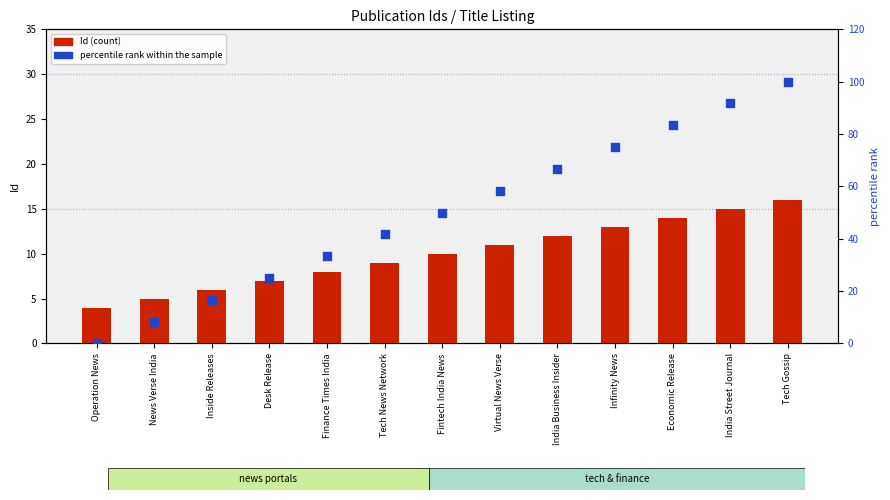

Which series contains the highest Y value?

percentile rank within the sample